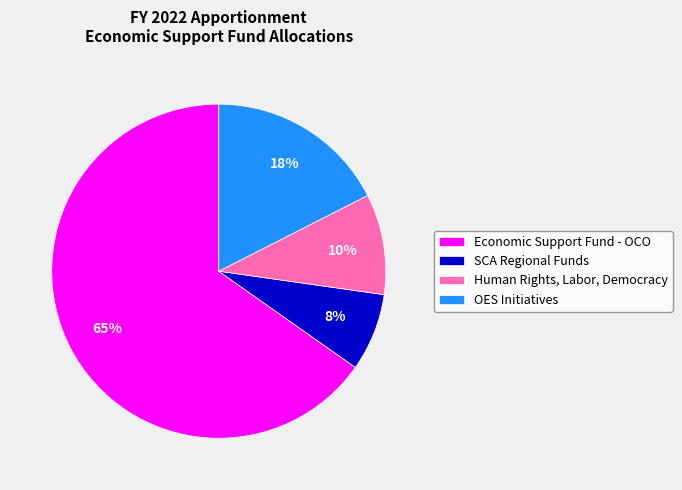

Which slice is the smallest?

SCA Regional Funds